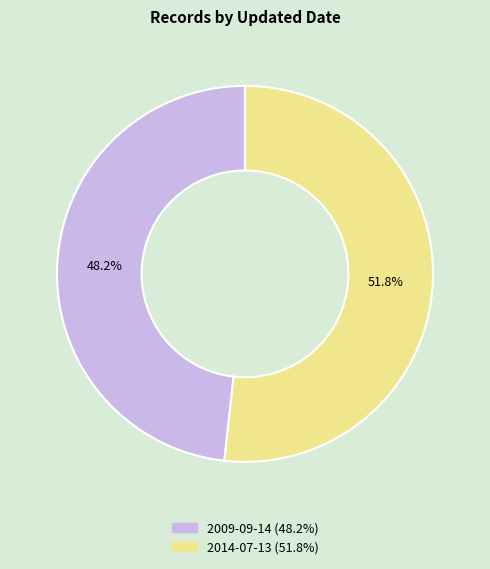

To the nearest percent, what is the average slice percentage?

50%